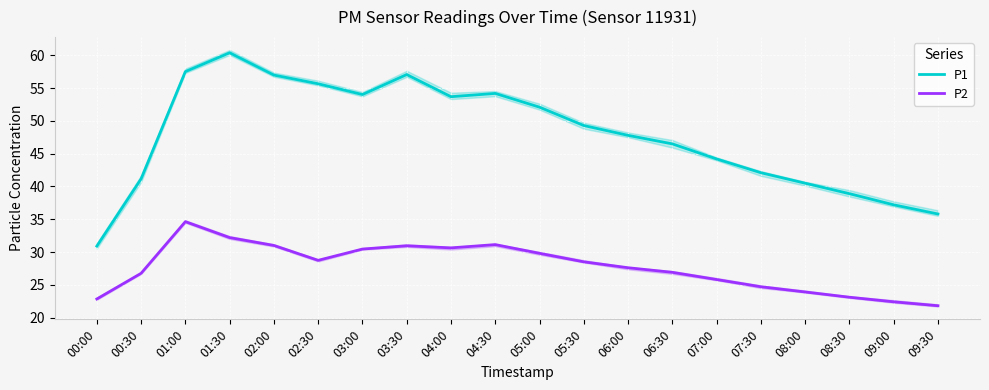

Reading right to left, transcribe all the data shown in this chart.

P1: 09:30=35.8	09:00=37.2	08:30=38.9	08:00=40.5	07:30=42.1	07:00=44.2	06:30=46.5	06:00=47.8	05:30=49.3	05:00=52.1	04:30=54.2	04:00=53.7	03:30=57.1	03:00=54.0	02:30=55.7	02:00=57.0	01:30=60.4	01:00=57.5	00:30=41.2	00:00=30.9
P2: 09:30=21.8	09:00=22.4	08:30=23.1	08:00=23.9	07:30=24.7	07:00=25.8	06:30=26.9	06:00=27.6	05:30=28.5	05:00=29.8	04:30=31.1	04:00=30.6	03:30=30.9	03:00=30.4	02:30=28.7	02:00=31.0	01:30=32.2	01:00=34.6	00:30=26.8	00:00=22.8